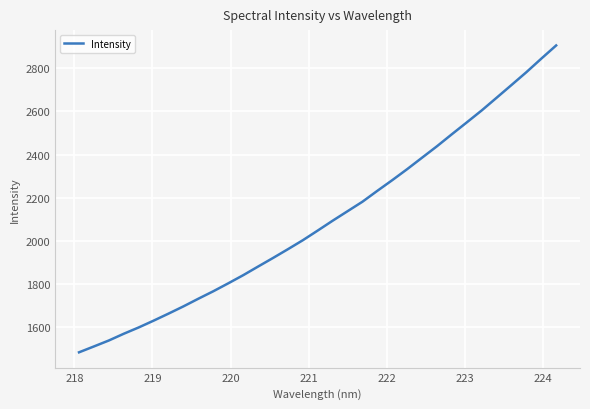

True or false: there are more than 2 points higher than both neighbors.

False